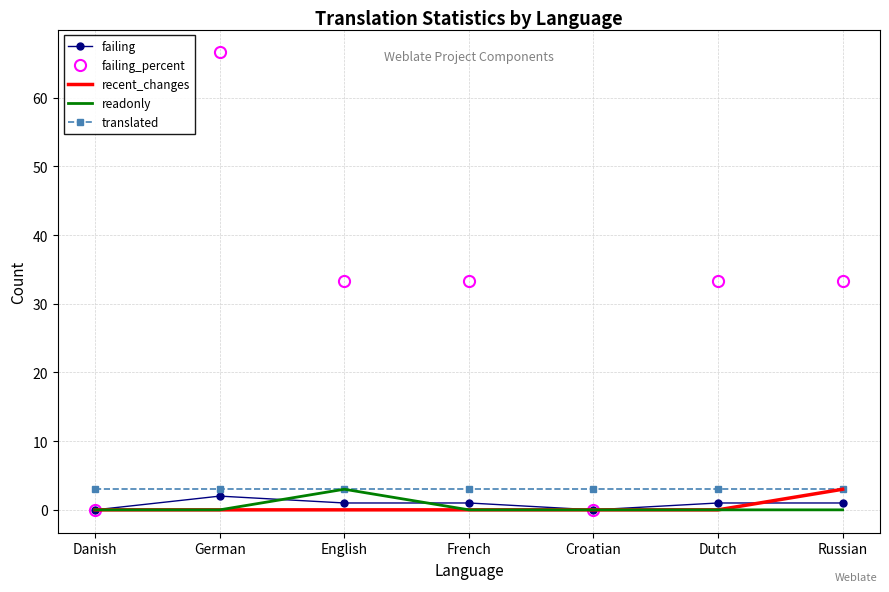

Which label corresponds to the largest value in the chart?

German